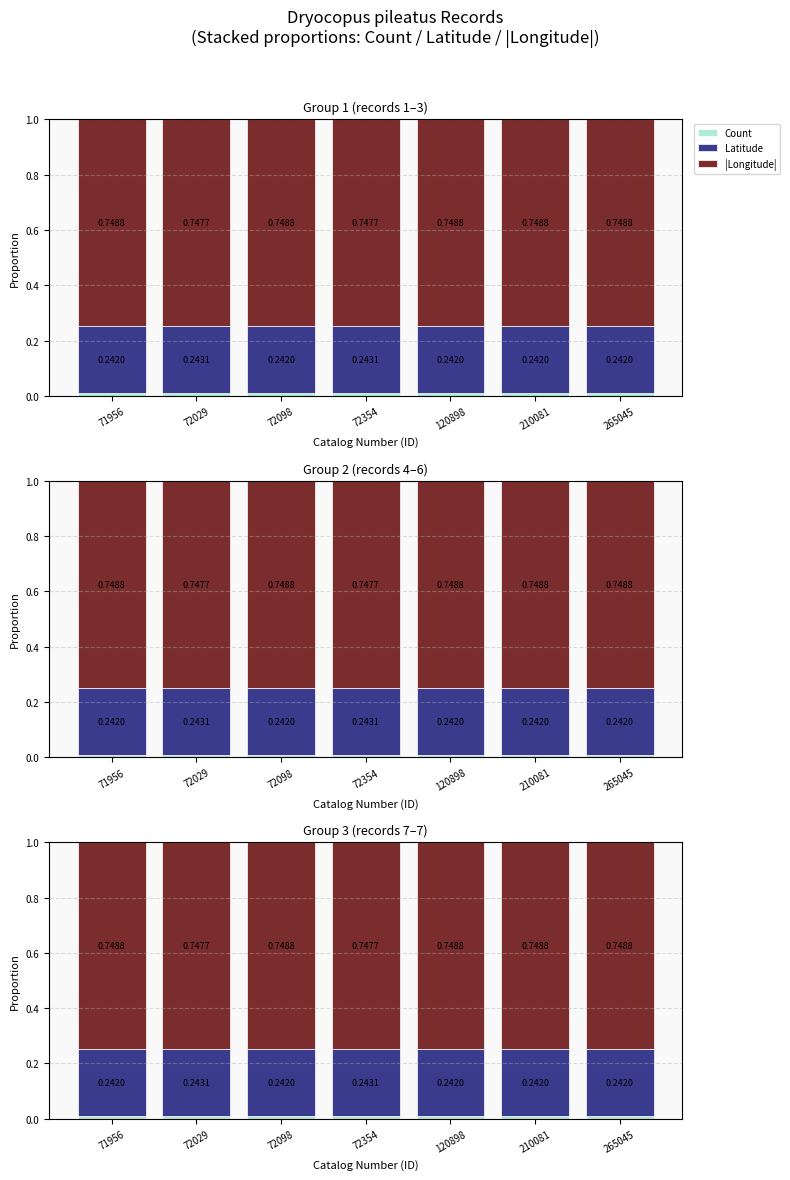

What is the minimum value for Latitude?

0.2